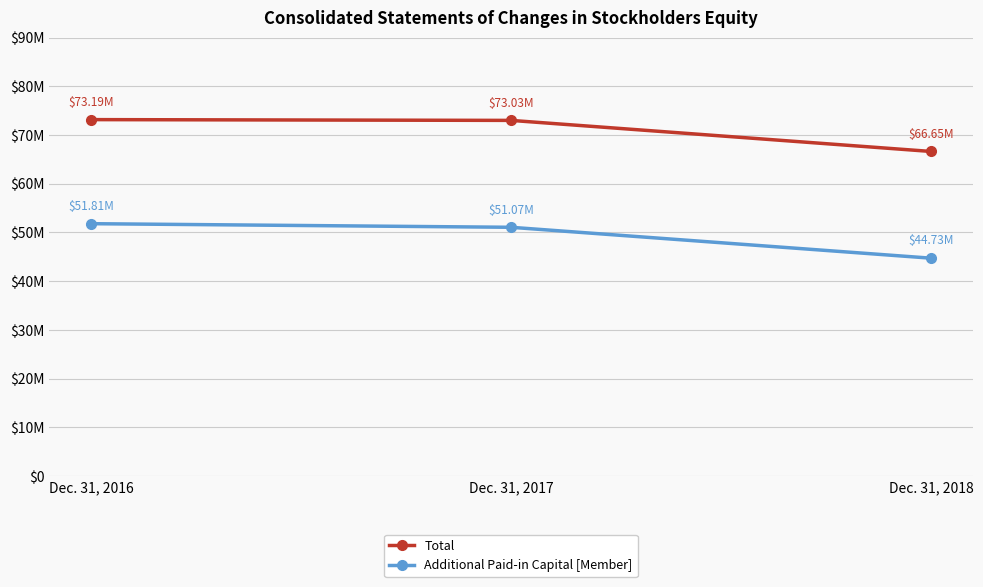

What are all the series names shown in the legend?

Total, Additional Paid-in Capital [Member]